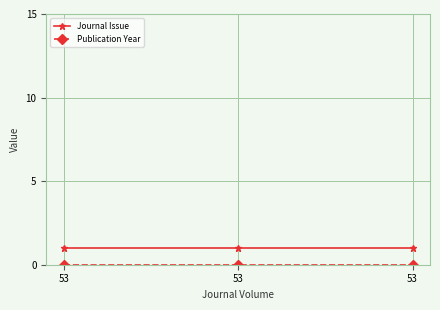

Reading right to left, extract all data points from this chart.

Journal Issue: 1	1	1
Publication Year: 0	0	0